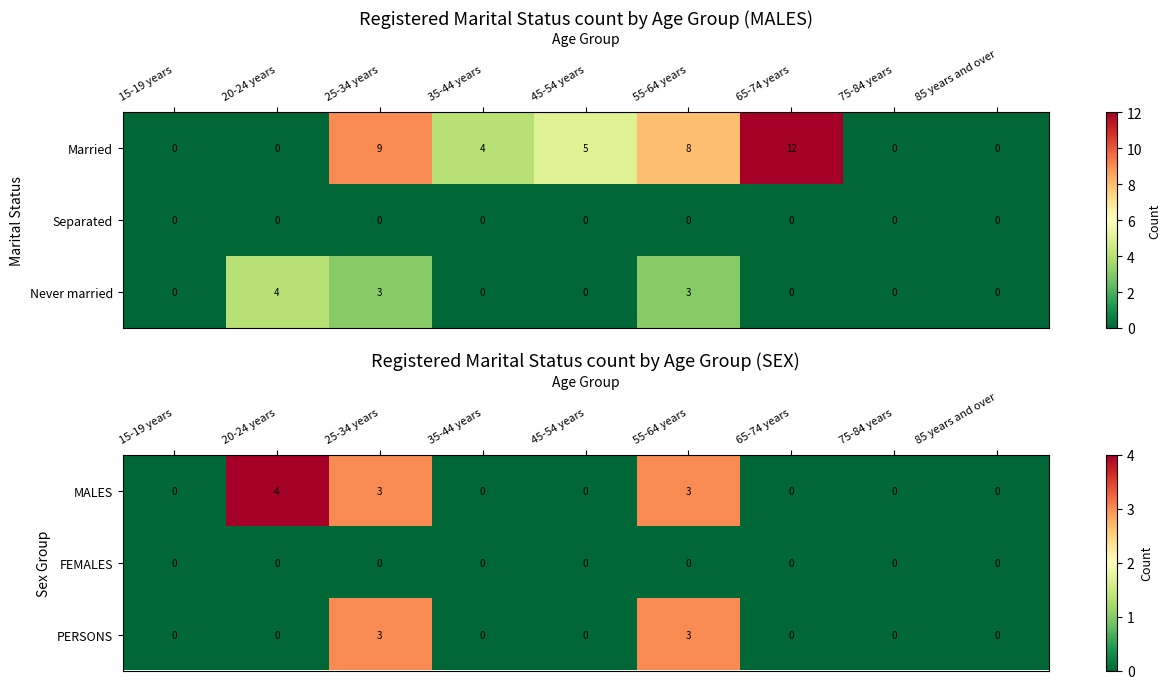

True or false: PERSONS has a value of -2 at 20-24 years.

False